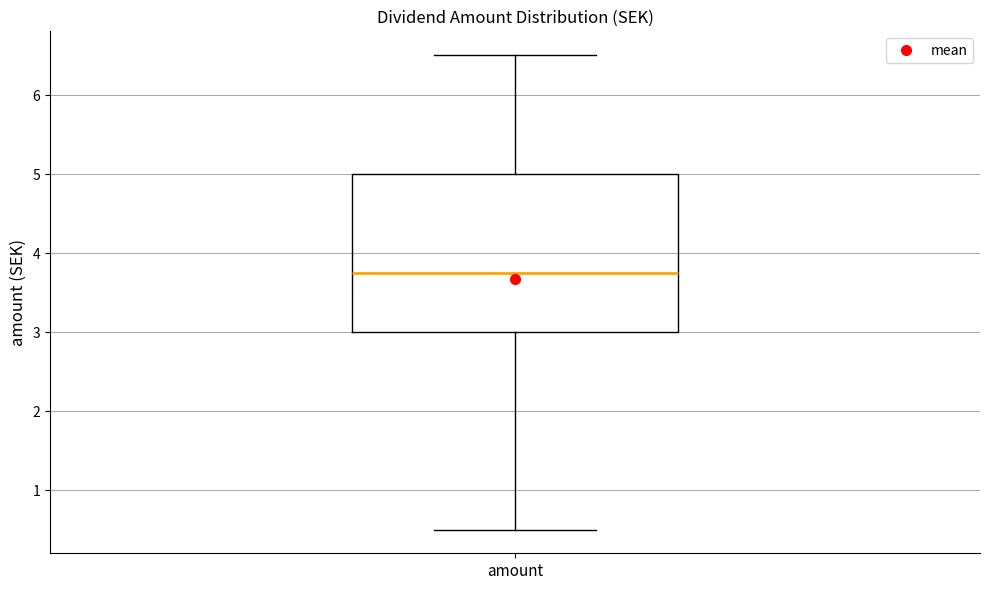

Read this box plot against the y-axis: the position of the median line, the range covered by the box, and the ends of both whiskers. The values are not printed on the chart, so give them approximately, as read against the axis.

median 3.8, box 3.0 to 5.0, whiskers 0.5 to 6.5